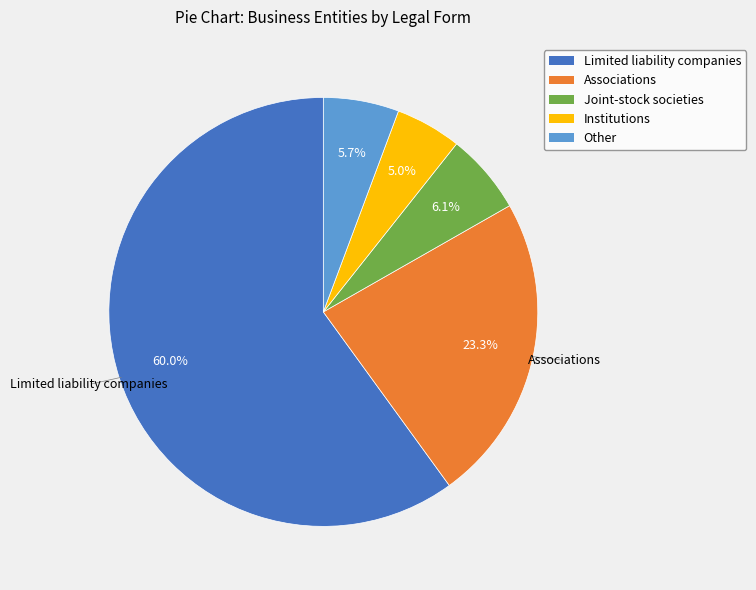

To the nearest percent, what percentage of the pie is Associations?

23%